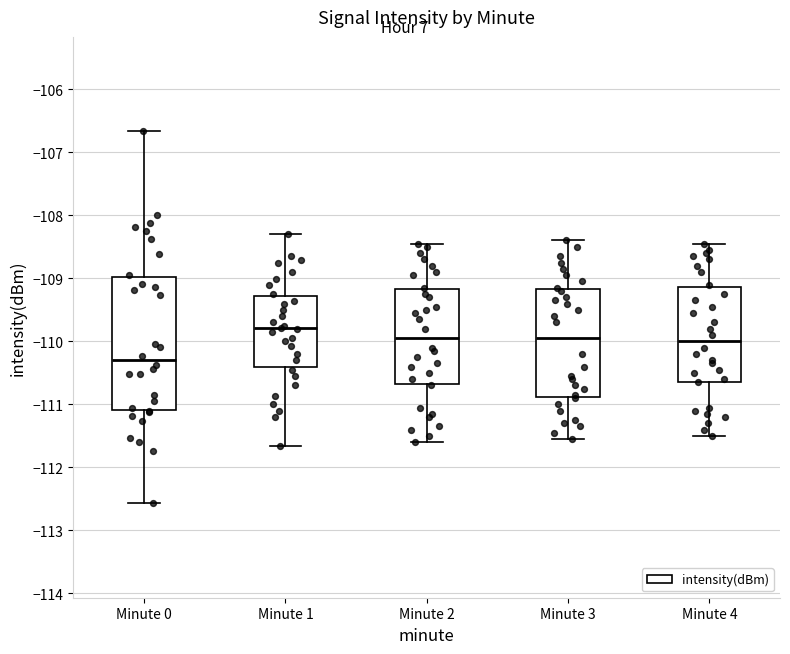

Comparing the boxes themselves (not the whiskers), which one is the tallest?

Minute 0